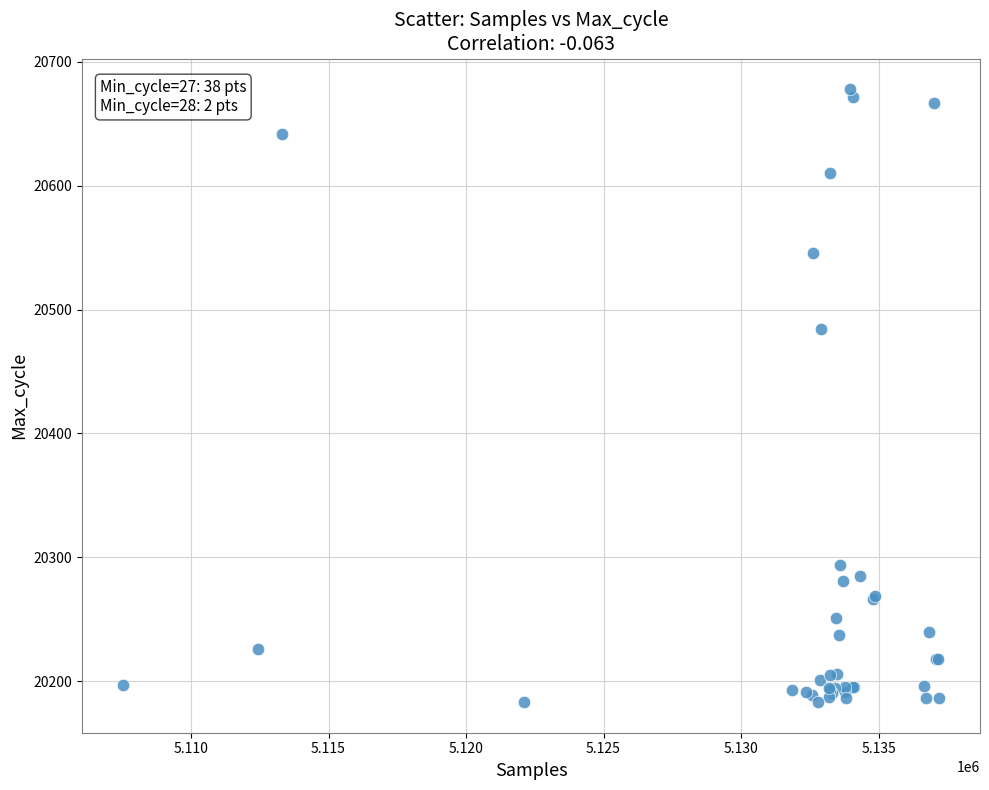

What Y value in the scatter plot is closest to 20430?

20484